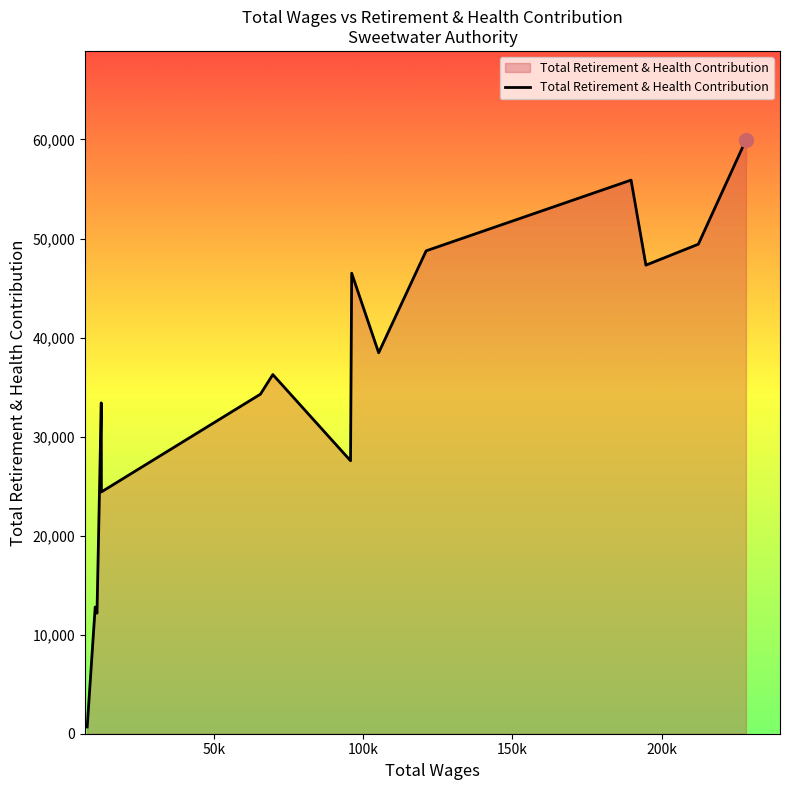

What is the maximum value shown in the chart?

59950